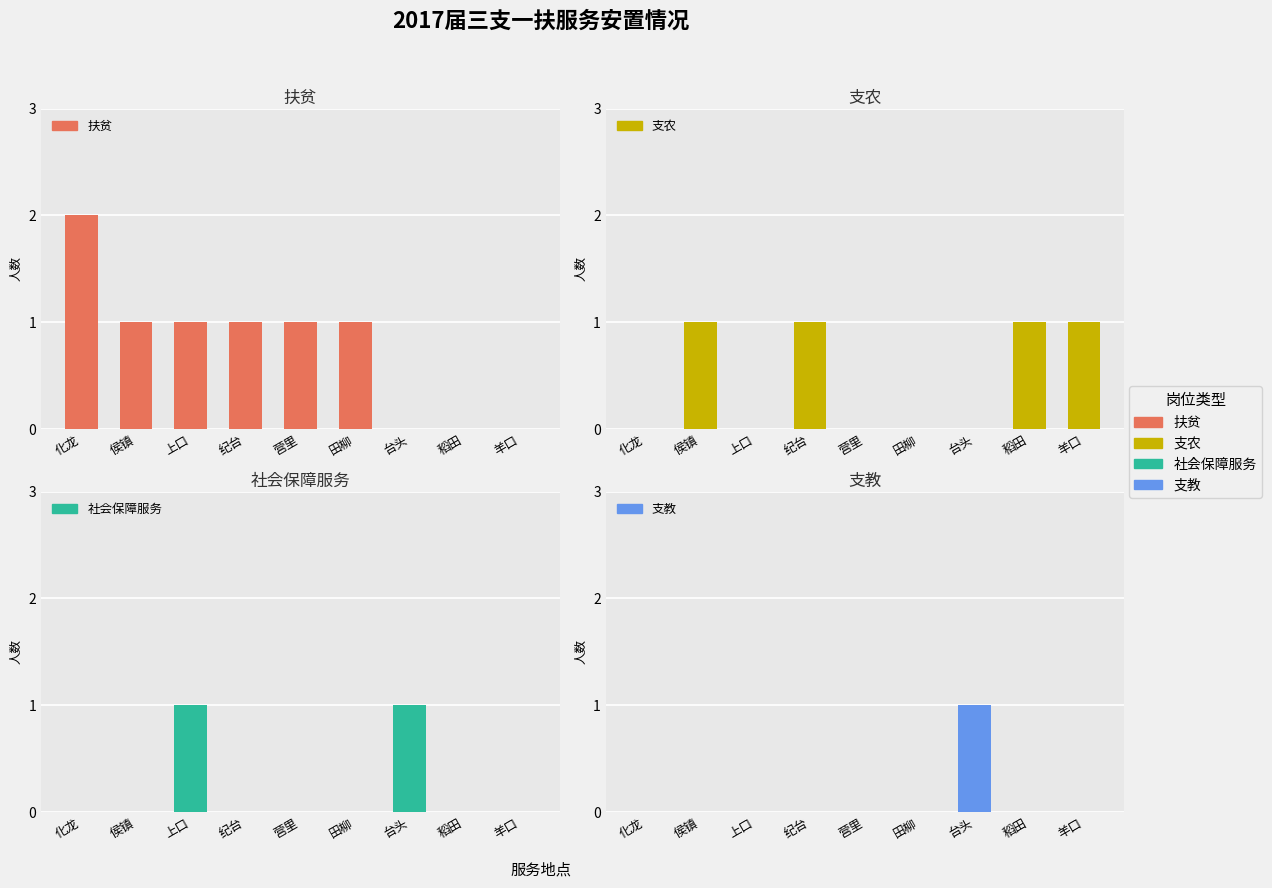

Reading right to left, extract all data points from this chart.

扶贫: 0	0	0	1	1	1	1	1	2
支农: 1	1	0	0	0	1	0	1	0
社会保障服务: 0	0	1	0	0	0	1	0	0
支教: 0	0	1	0	0	0	0	0	0